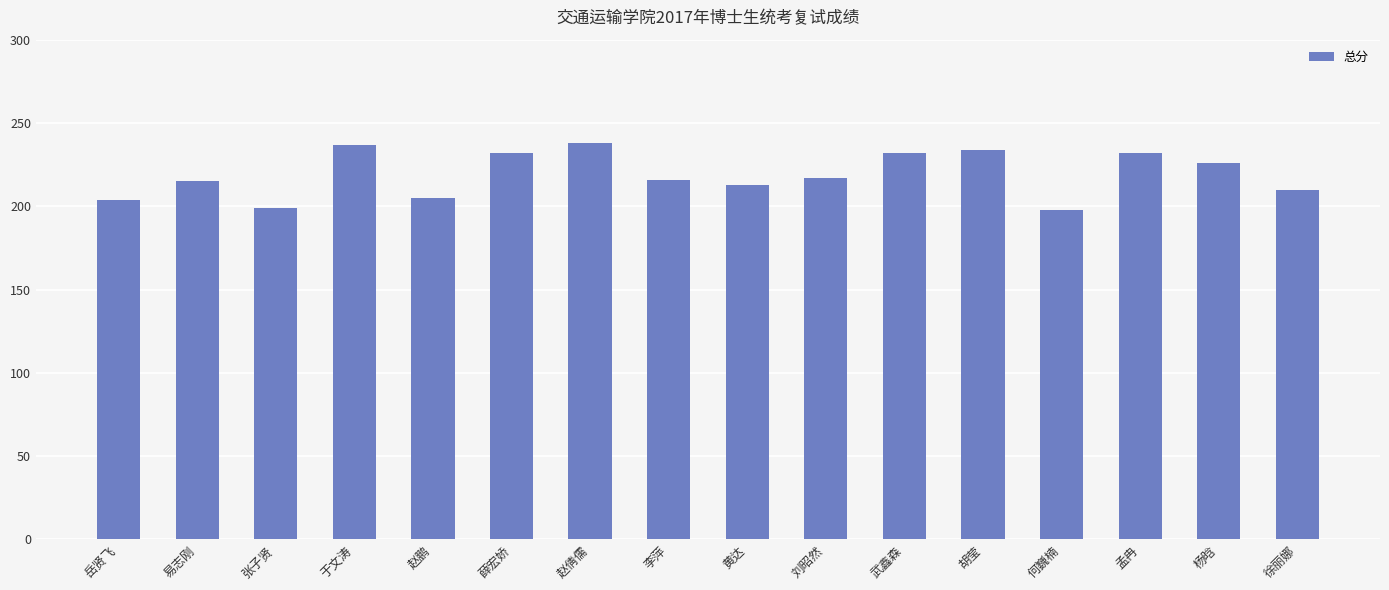

The value at 岳贤飞 is 204. True or false?

True